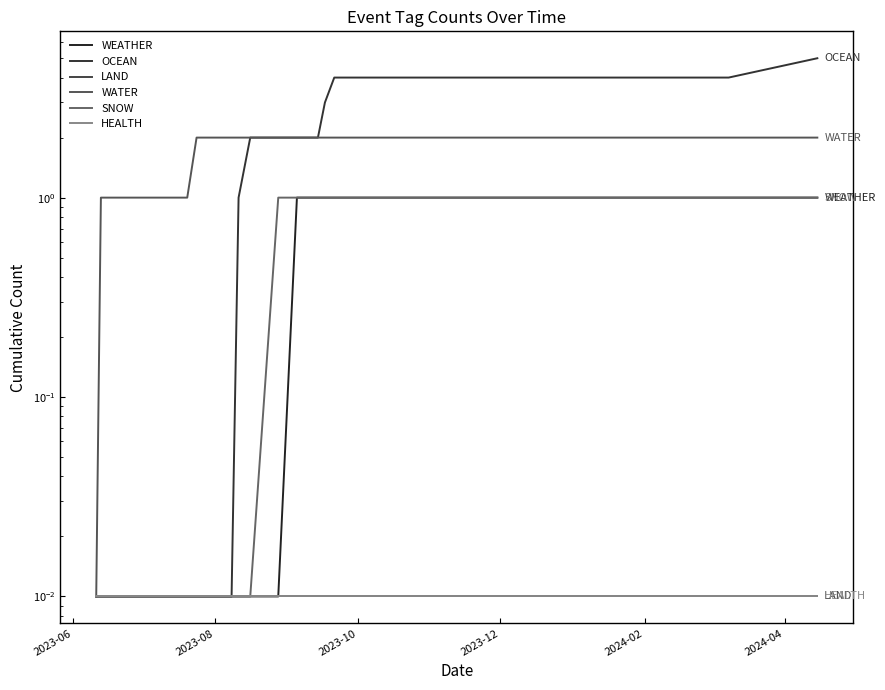

How many data points in WEATHER are less than 1?

15